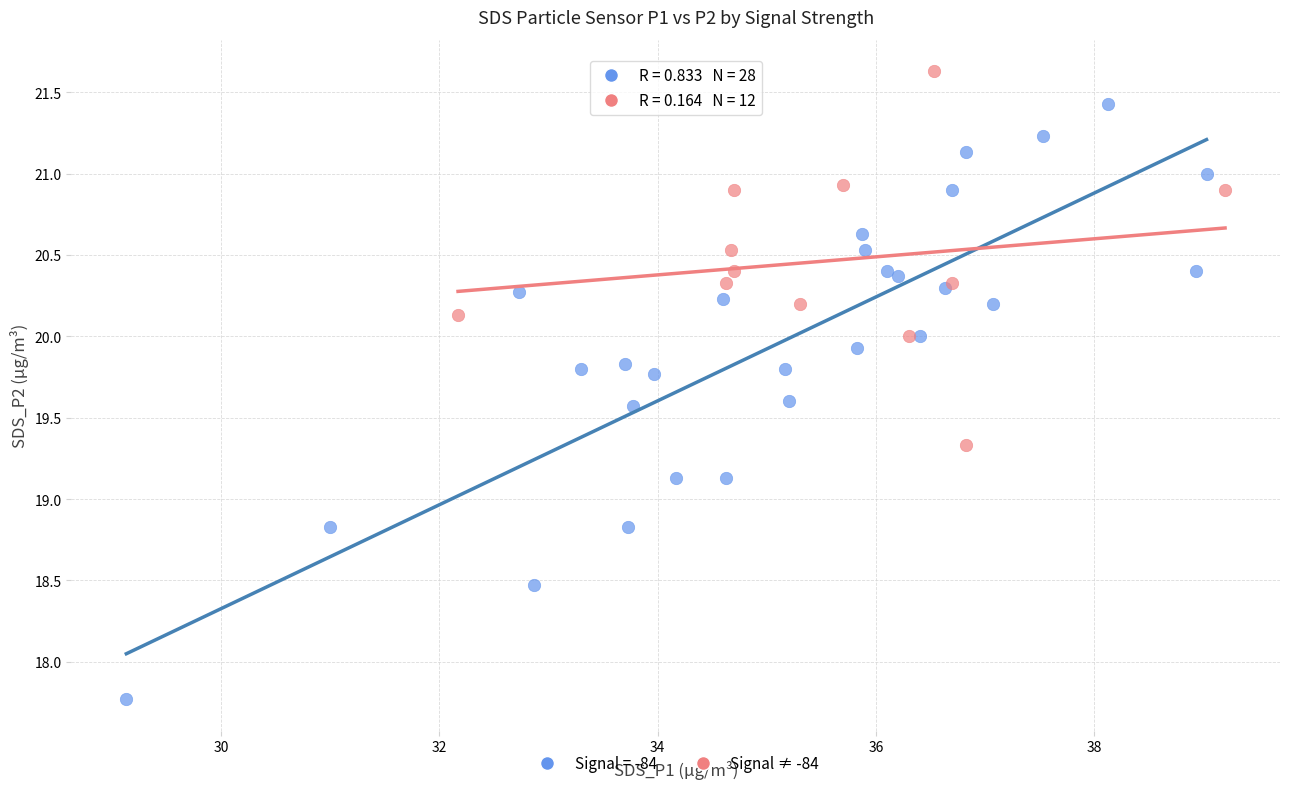

Which series has the widest spread of Y values?

Signal = -84